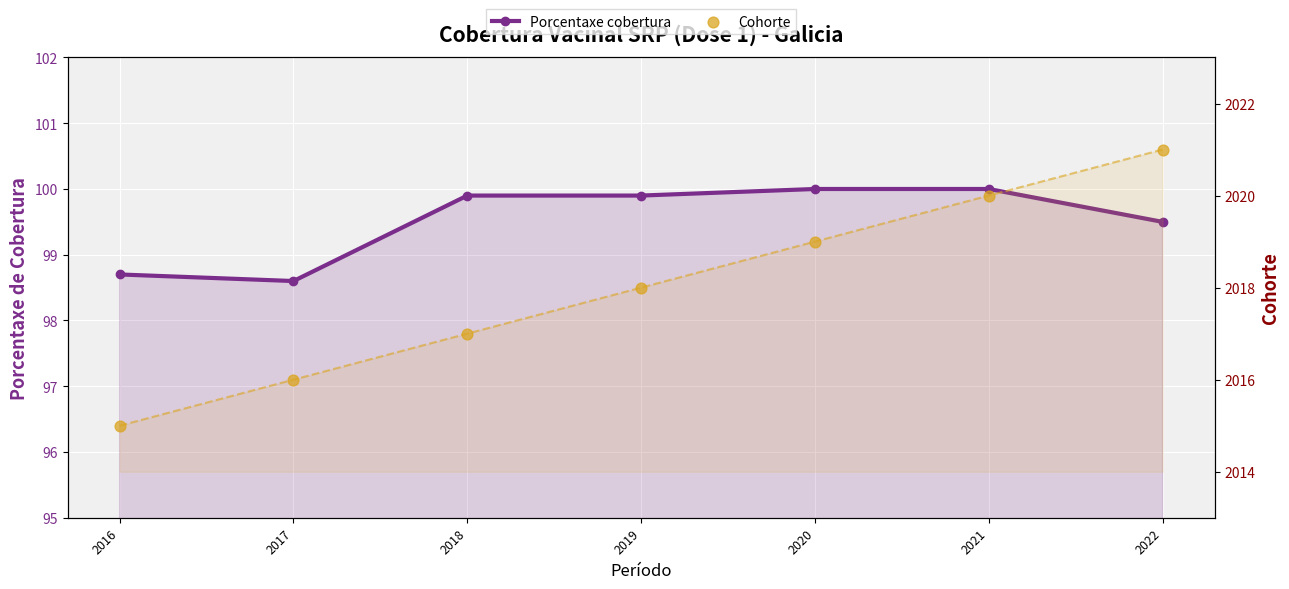

What is the total value across all series at 2022?

2120.5